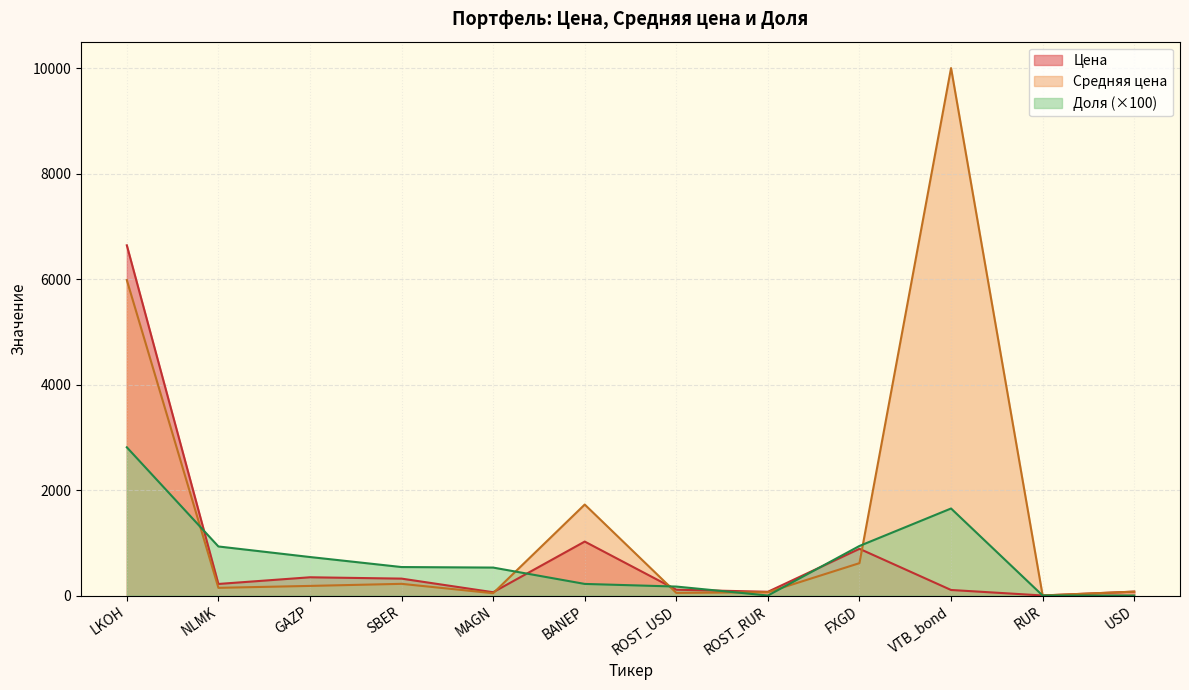

Does the chart display data point markers on the line(s)?

No